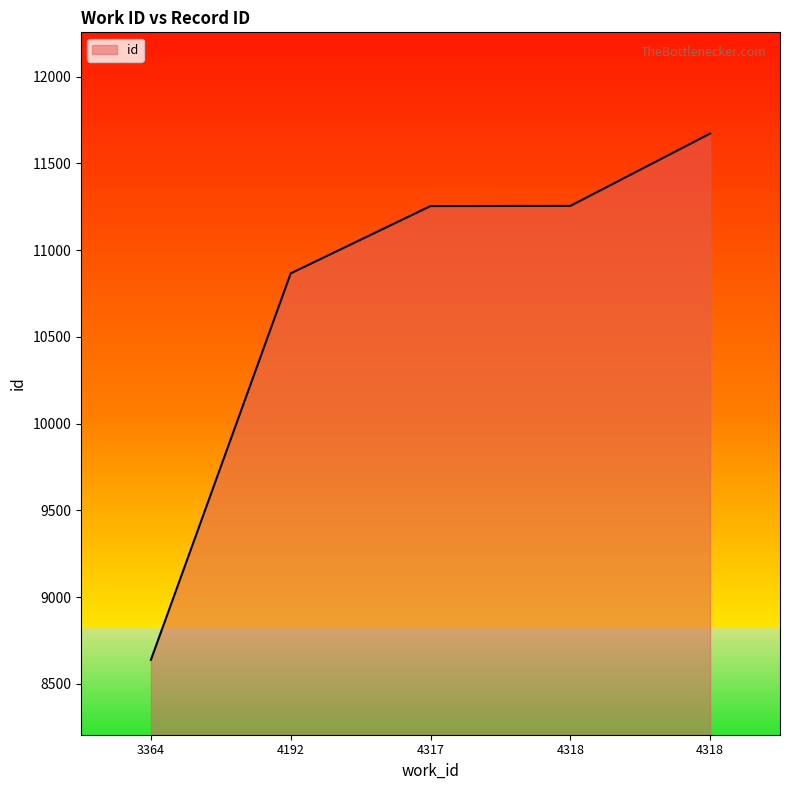

How many categories are shown in the chart?

5